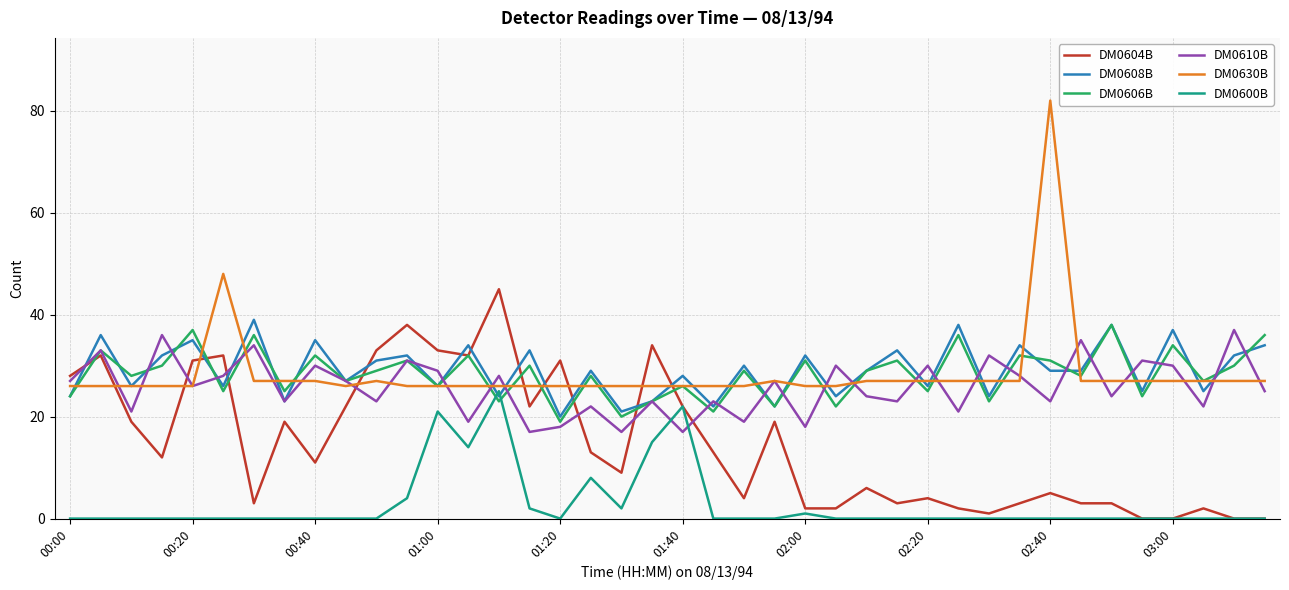

Is this an area chart (filled region under the line)?

No